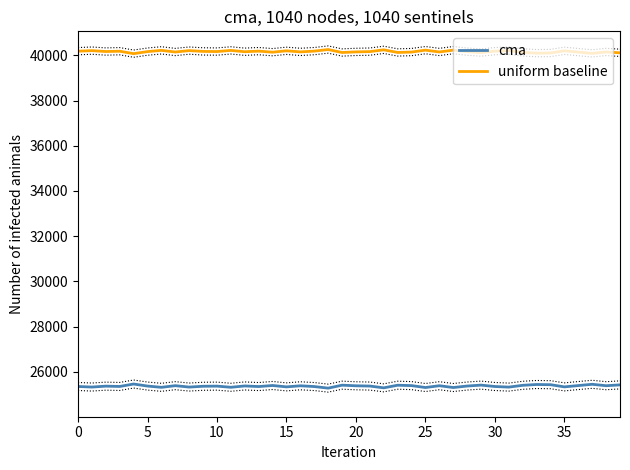

True or false: uniform baseline and cma cross at least once.

False